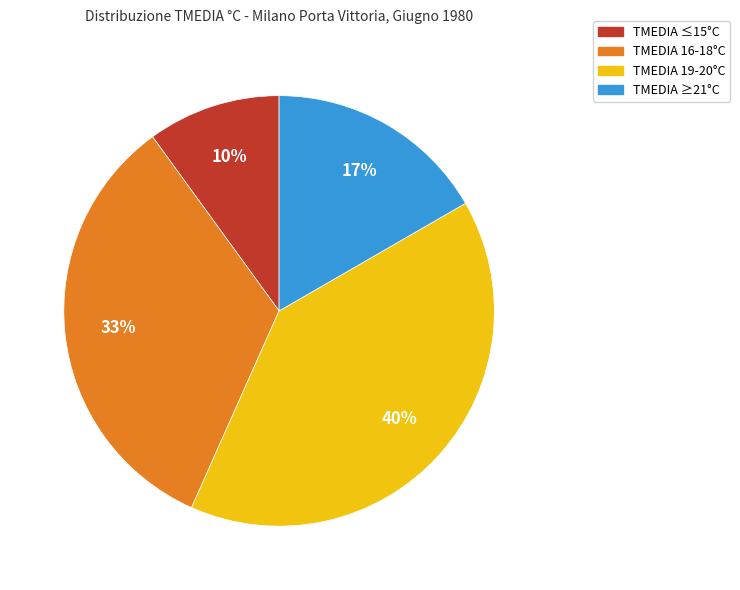

True or false: TMEDIA 19-20°C accounts for 40% of the total.

True